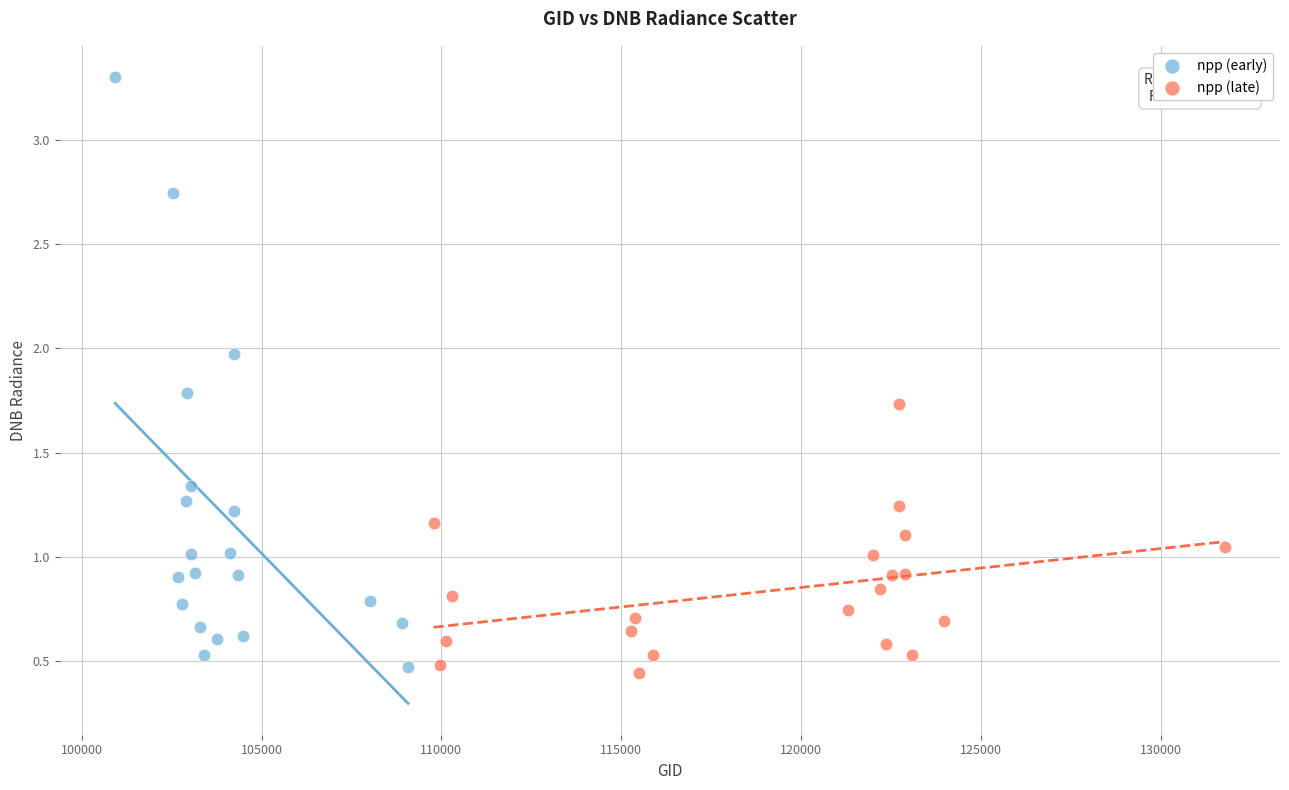

Which series has the largest Y range (max minus min)?

npp (early)